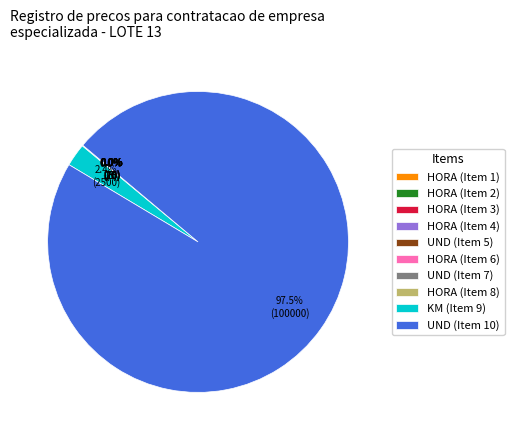

Is it true that KM (Item 9) is 15% of the pie?

False